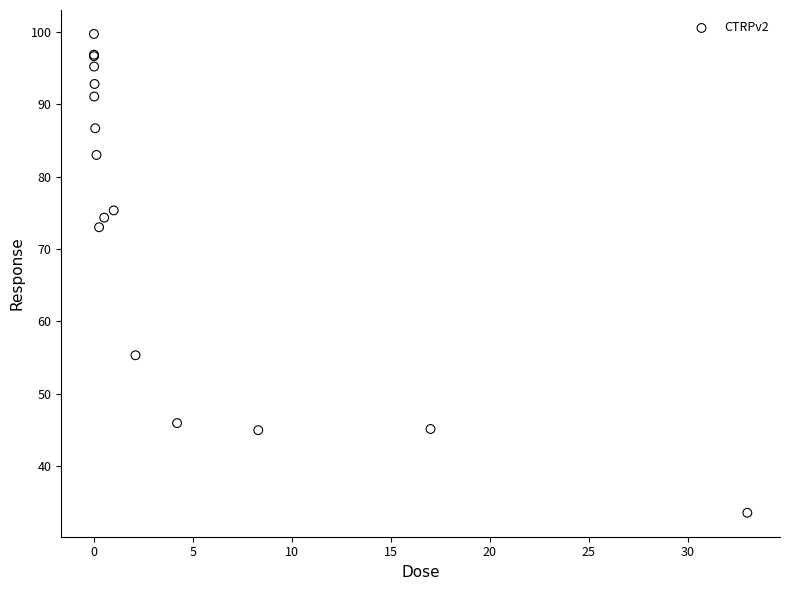

What Y value in the scatter plot is closest to 66?

73.0